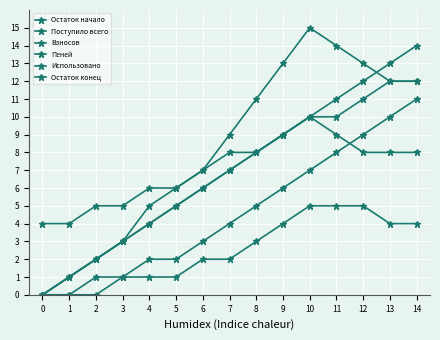

Rank the series at 11 from highest to lowest value.

Поступило всего, Остаток начало, Остаток конец, Взносов, Использовано, Пеней